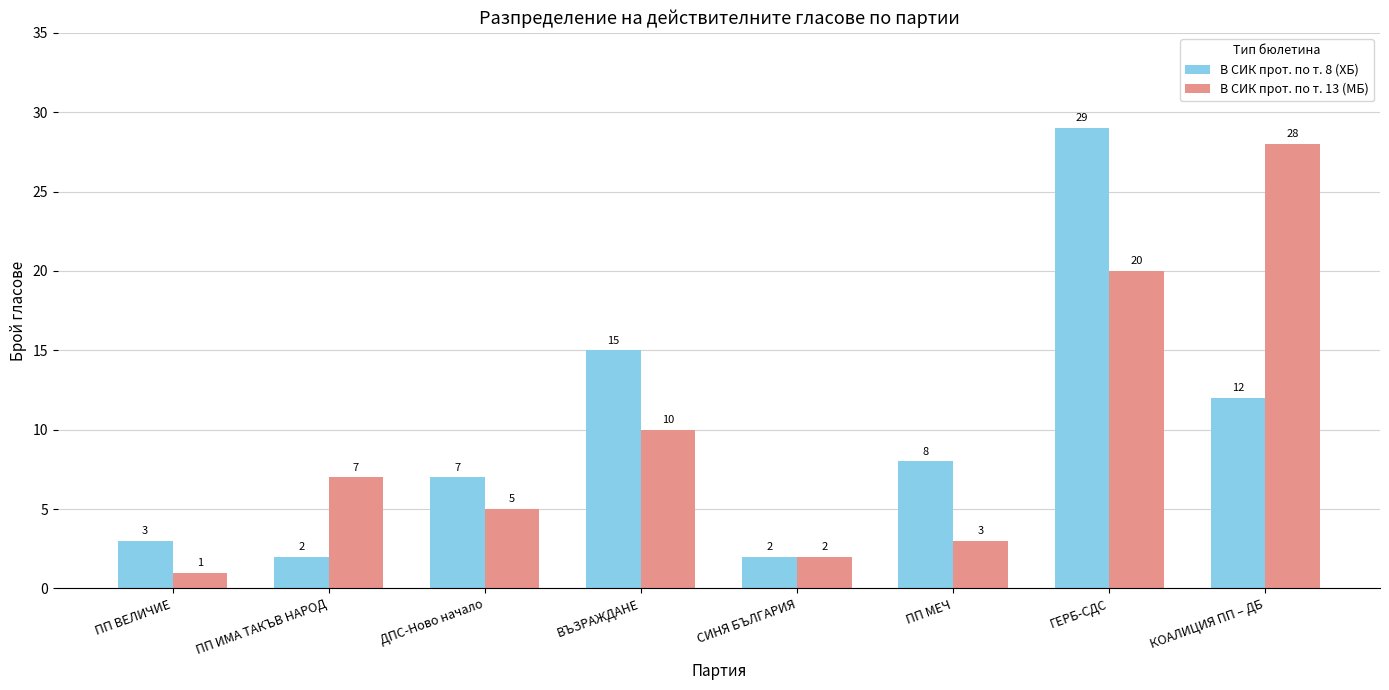

Does the chart contain any negative values?

No